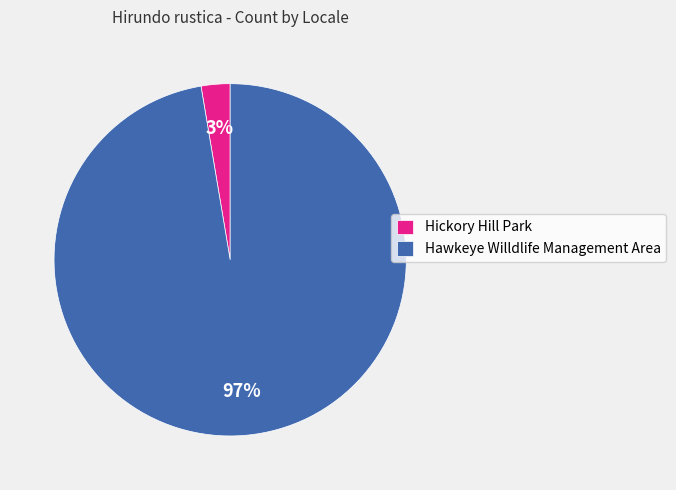

To the nearest percent, what percentage of the pie is Hawkeye Willdlife Management Area?

97%